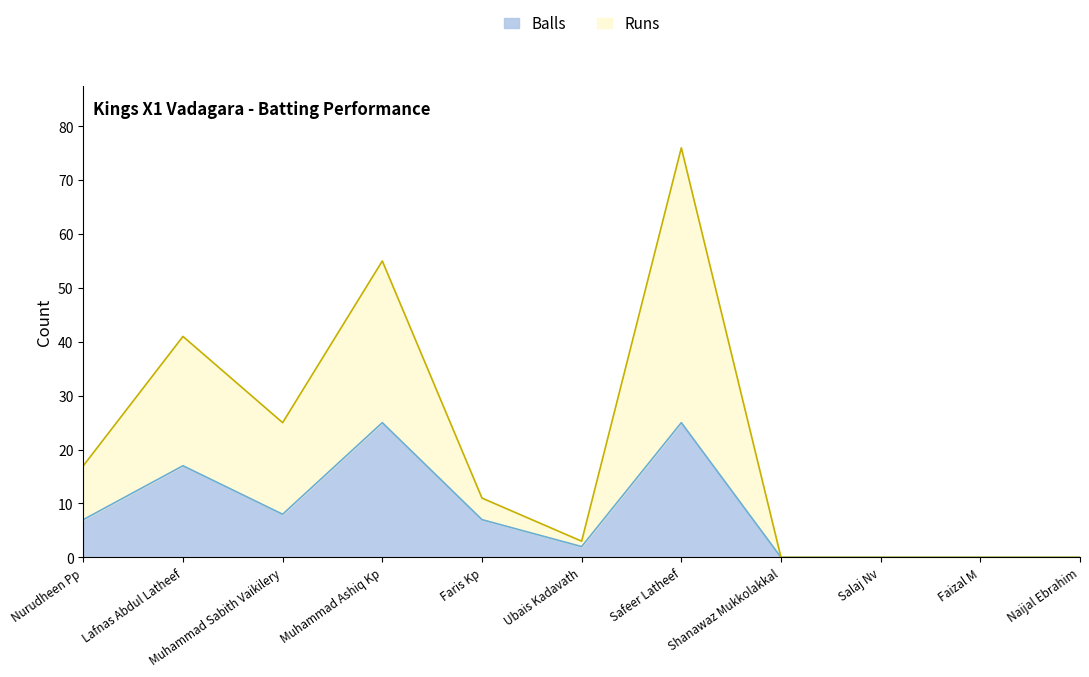

How many interior local peaks does the Runs series have?

3